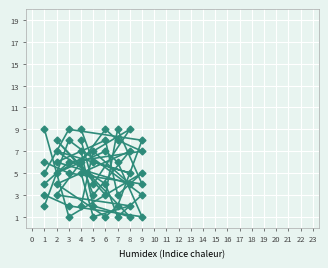

The value of col_9 at 8 is 5. True or false?

True